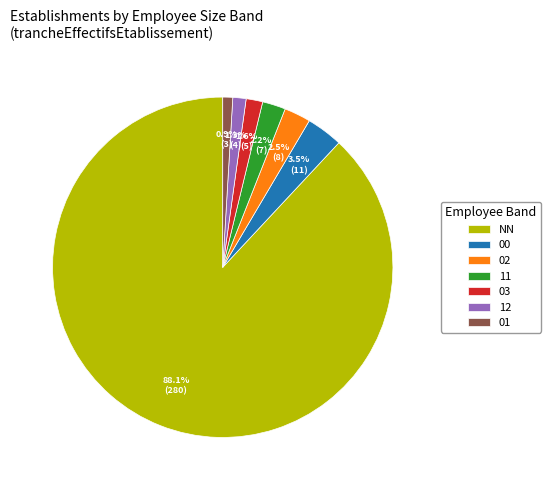

To the nearest percent, what is the average slice percentage?

14%